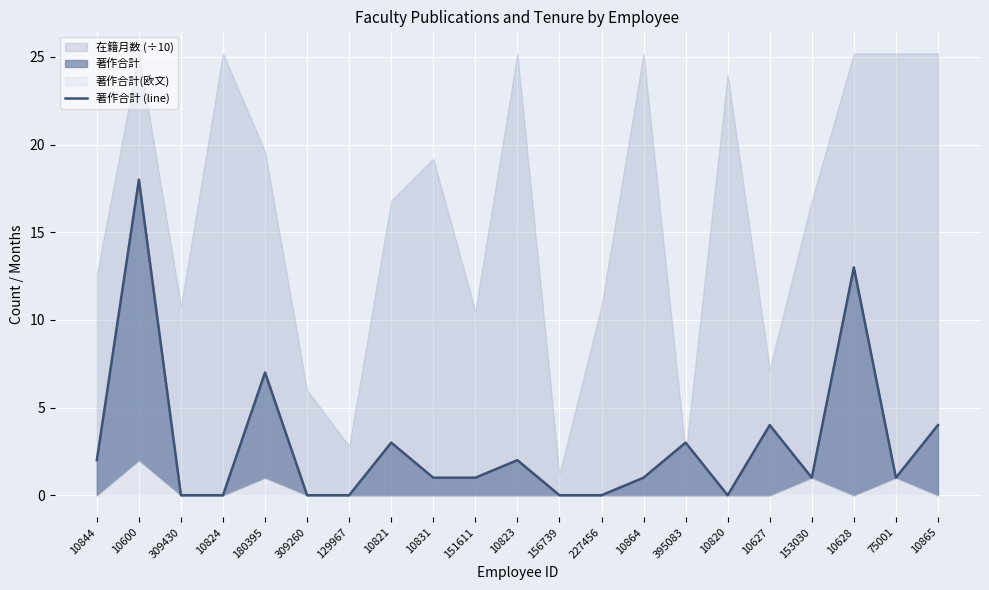

Is it true that the value at 395083 is 3?

True